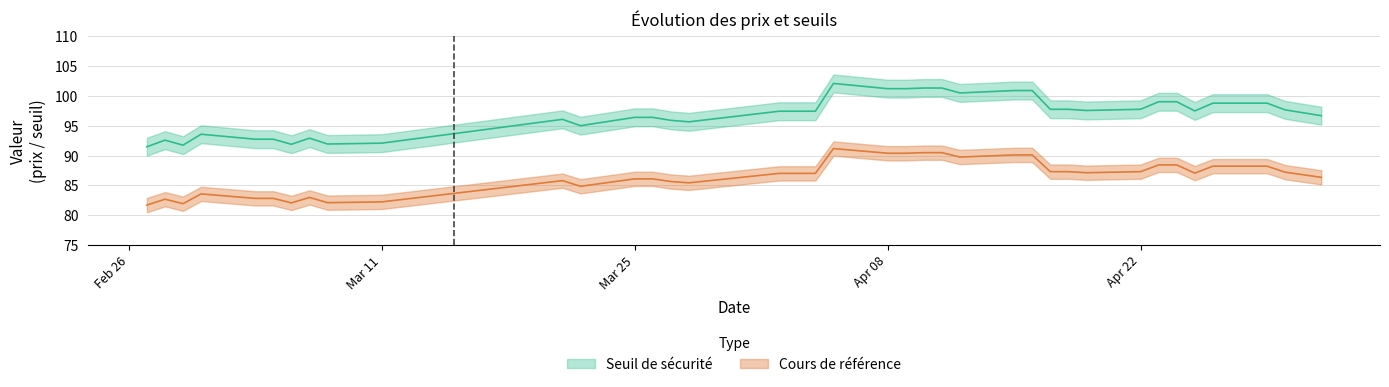

True or false: Seuil de sécurité has a value of 97.8 at 2024-04-22.

True